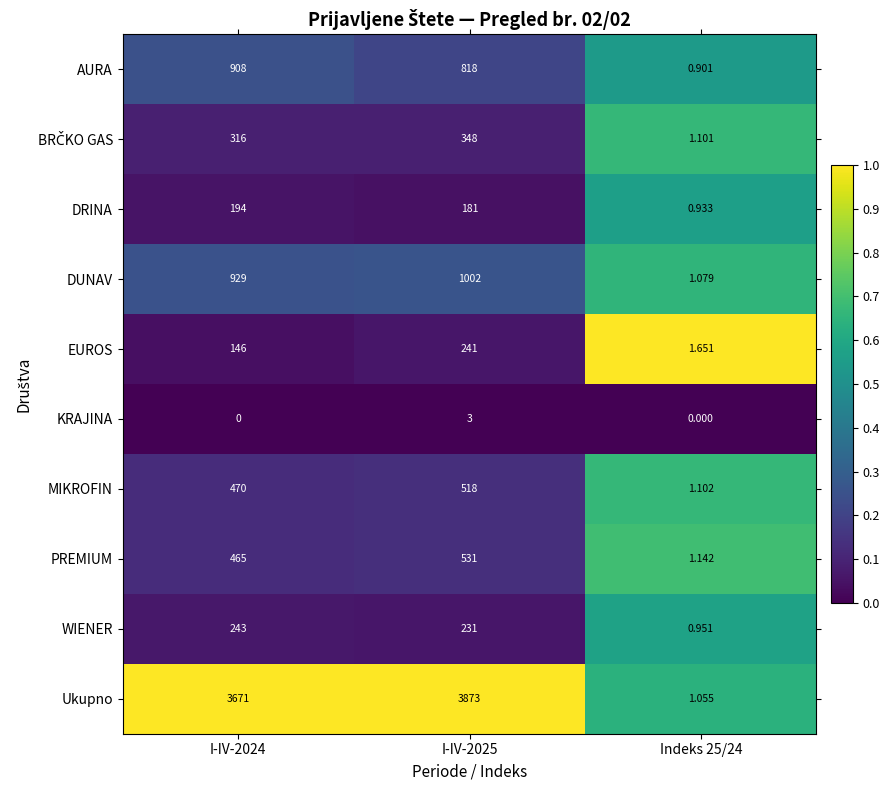

Which series changed the most between I-IV-2025 and Indeks 25/24?

Ukupno